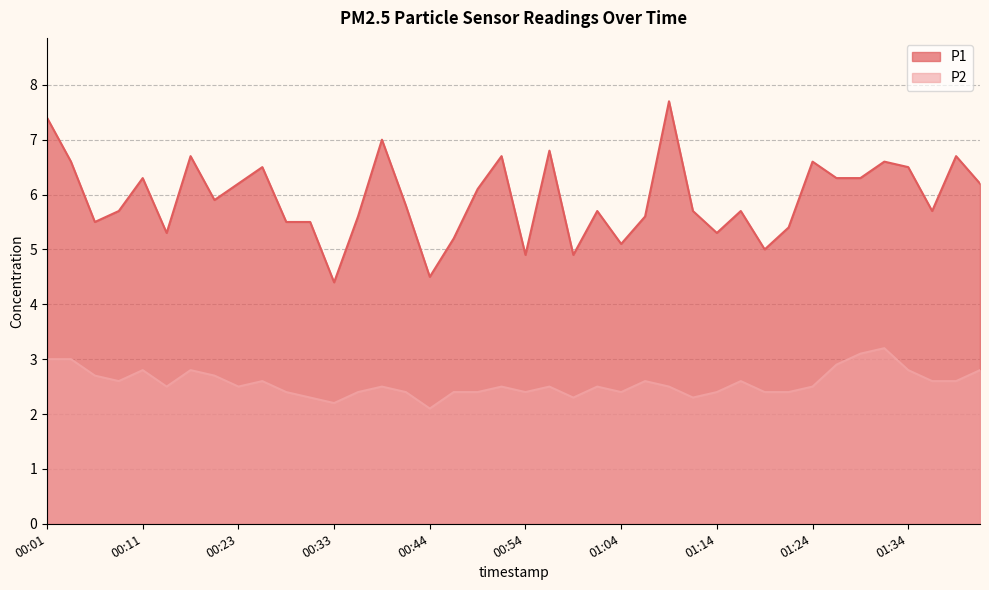

How many series are shown in this chart?

2